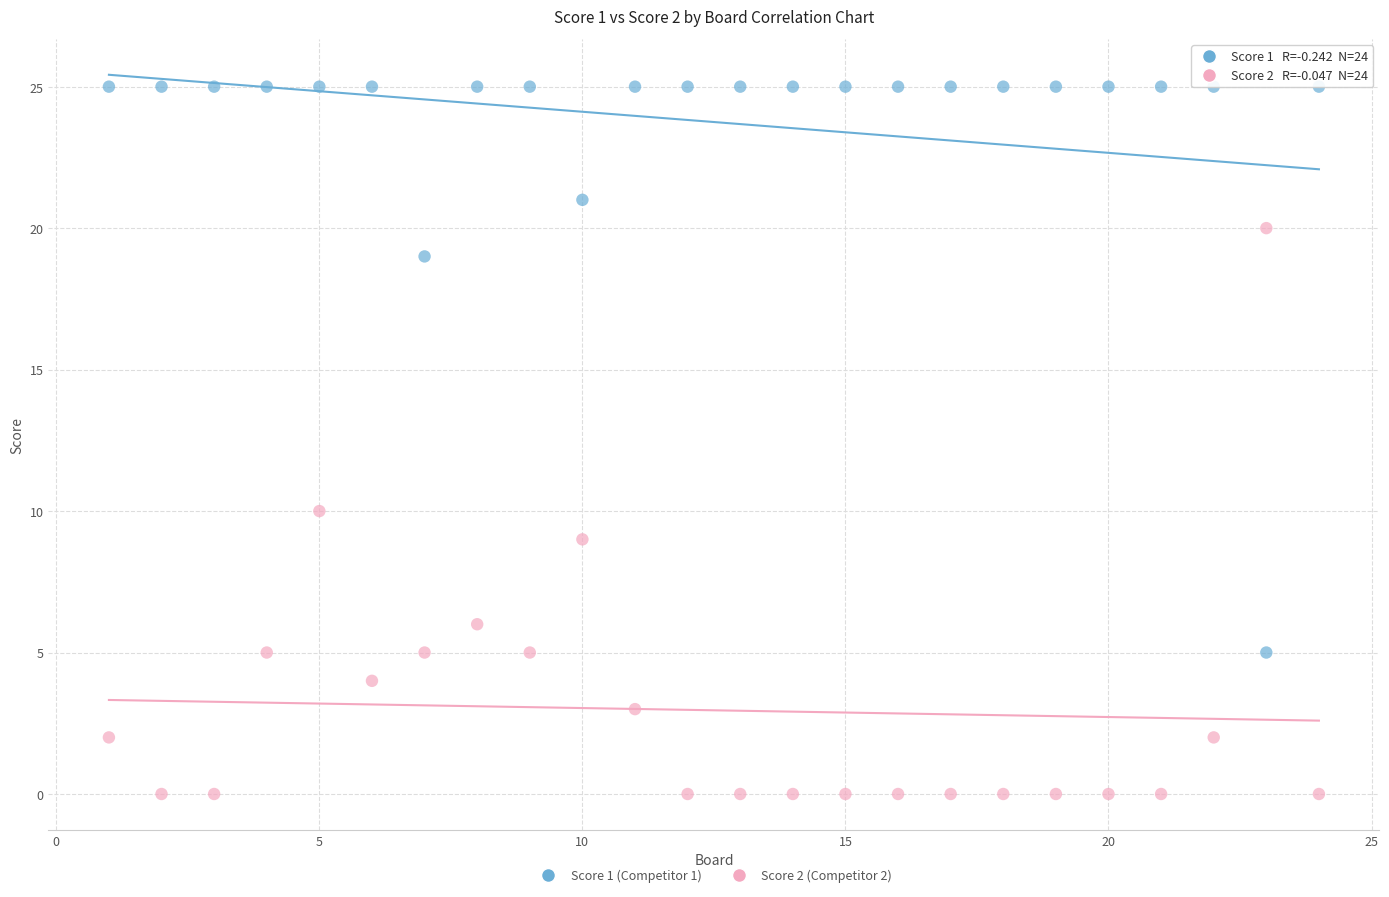

Across all series, what Y value is closest to 12?

10